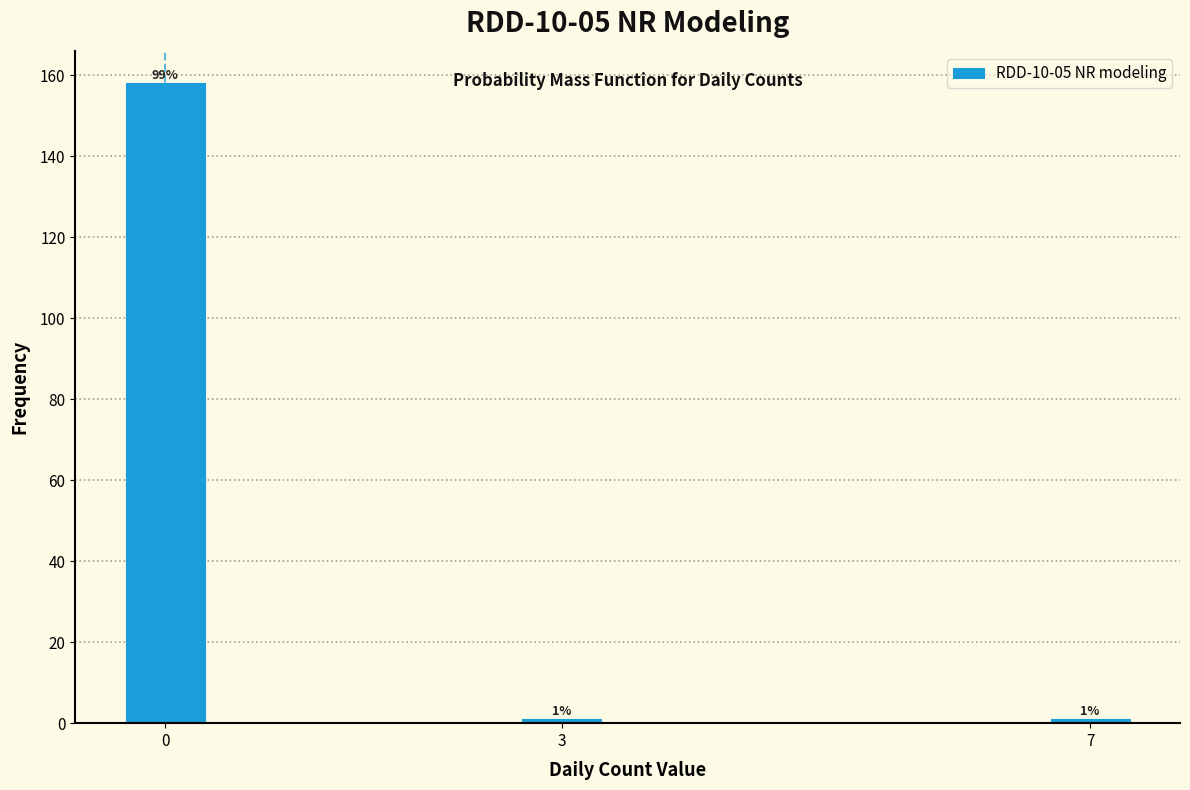

Reading right to left, extract all data points from this chart.

1	1	158